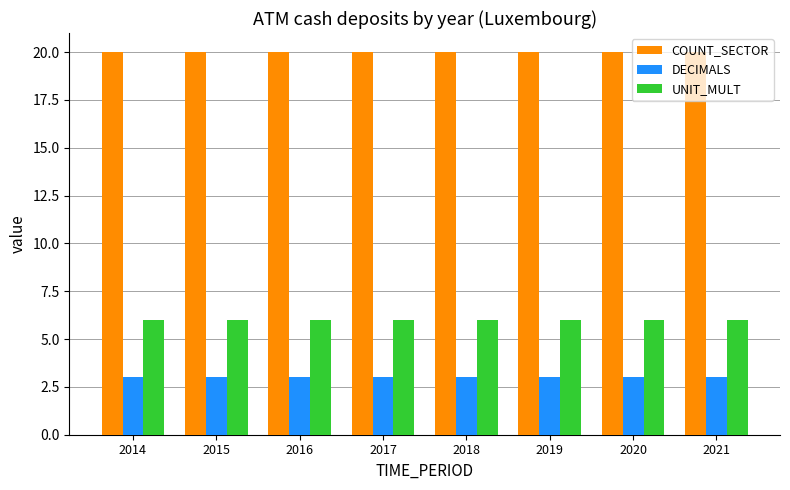

Reading right to left, extract all data points from this chart.

COUNT_SECTOR: 2021=20	2020=20	2019=20	2018=20	2017=20	2016=20	2015=20	2014=20
DECIMALS: 2021=3	2020=3	2019=3	2018=3	2017=3	2016=3	2015=3	2014=3
UNIT_MULT: 2021=6	2020=6	2019=6	2018=6	2017=6	2016=6	2015=6	2014=6